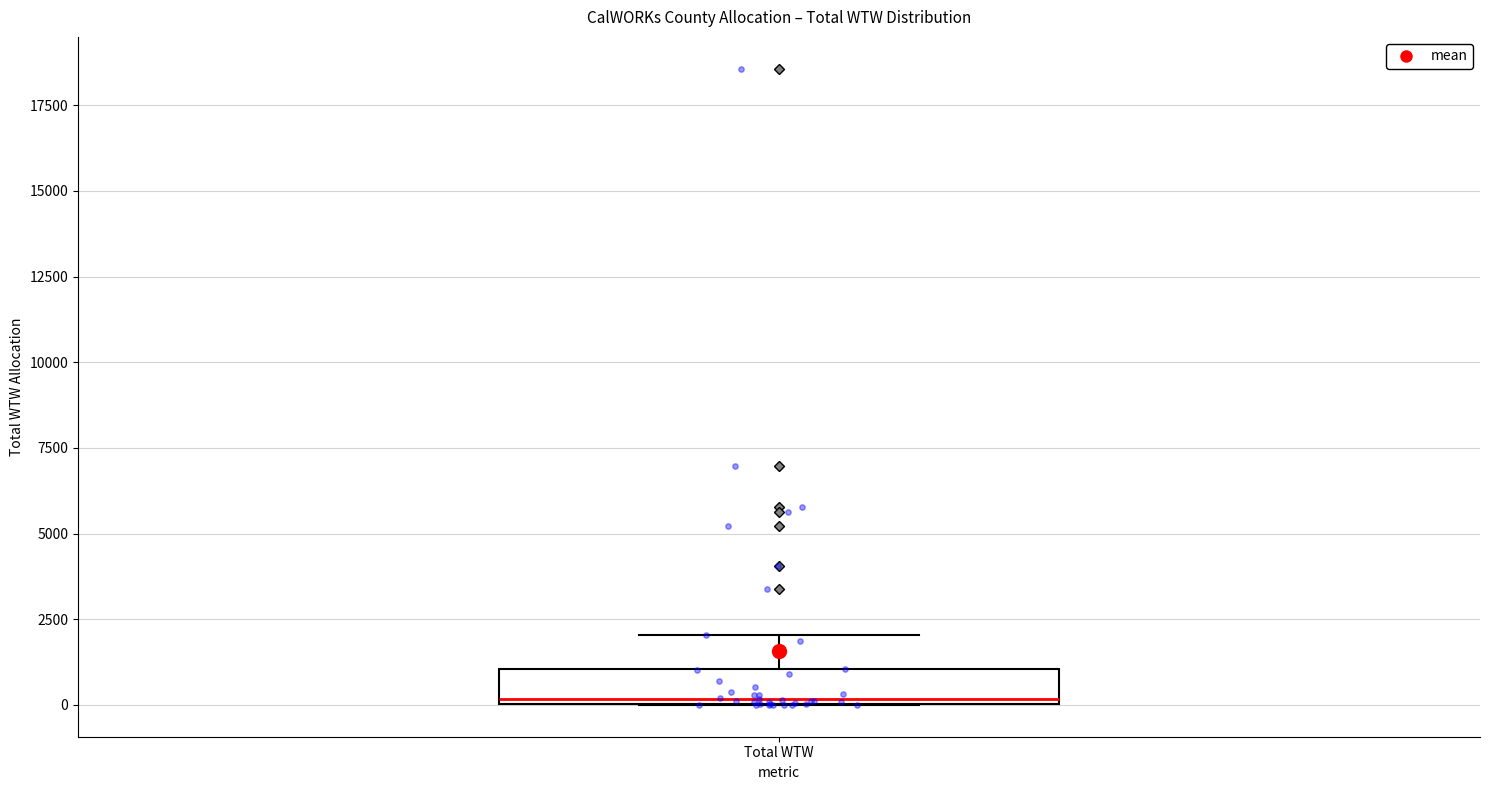

Transcribe this box plot: give where the median line is, the range the box spans, and where the two whiskers end, as read against the y-axis. The values are not printed on the chart, so give them approximately, as read against the axis.

median 0, box 0 to 1000, whiskers 0 to 2000